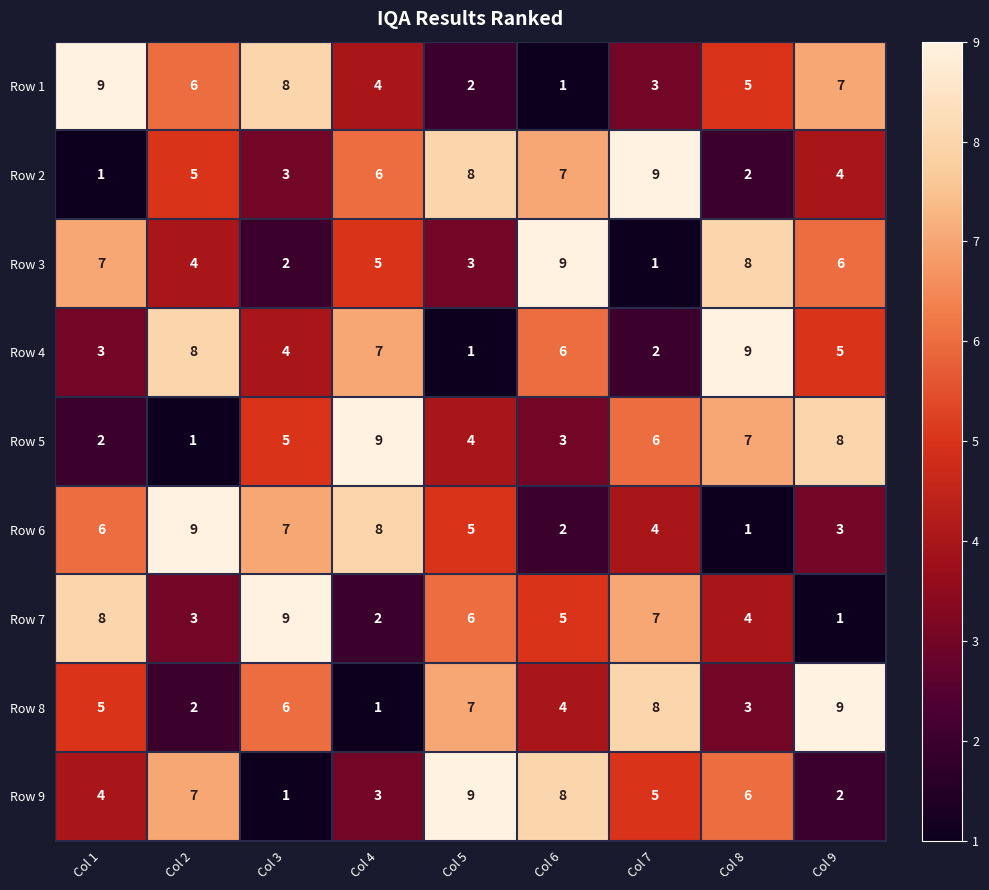

What is the difference between the highest and lowest values at Col 8?

8